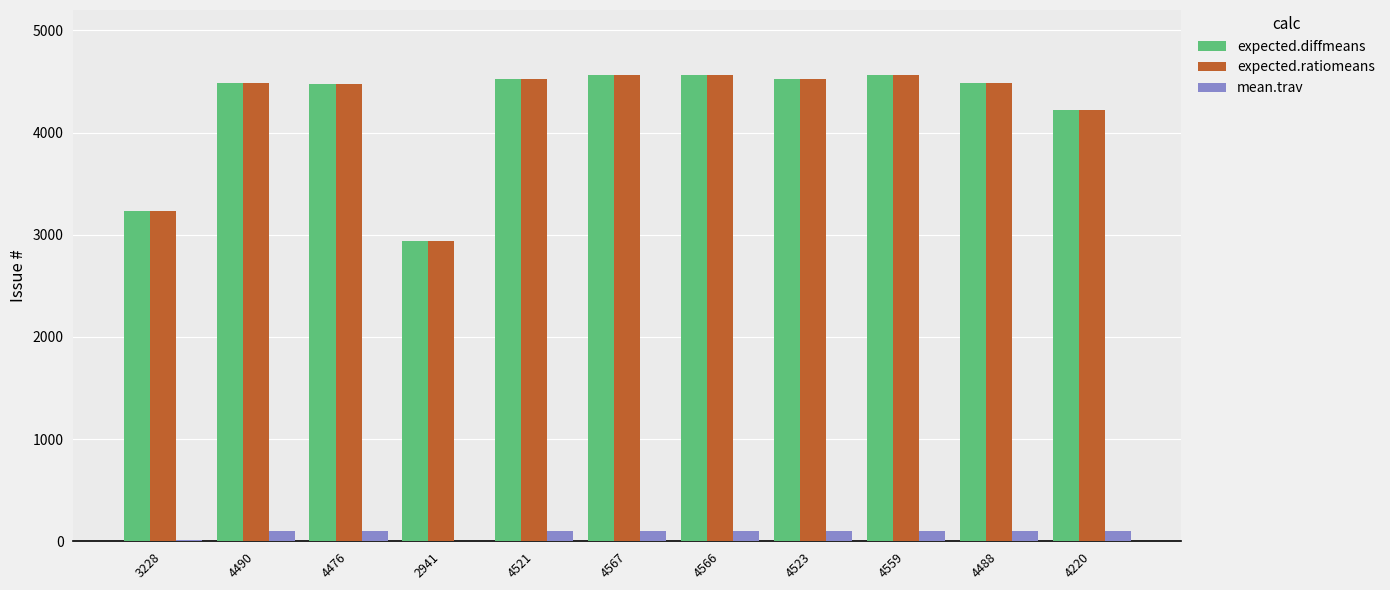

Are the bars grouped side by side (vs. stacked)?

Yes